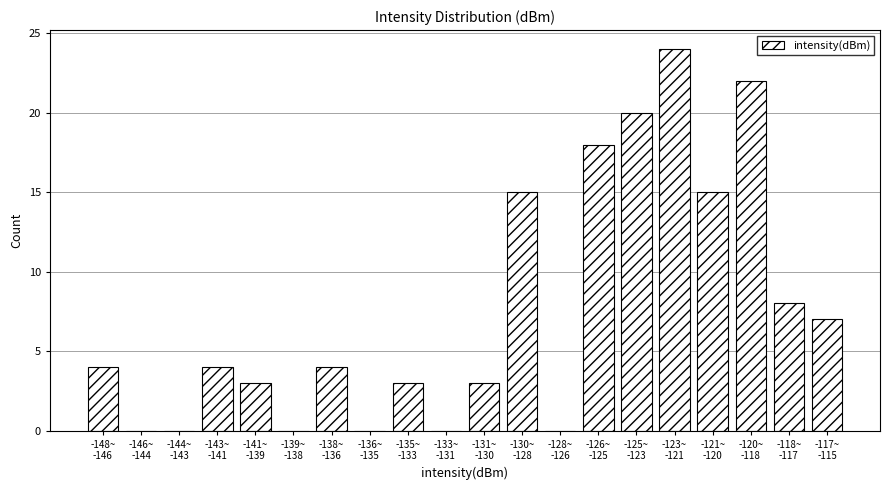

What is the greatest value displayed?

24